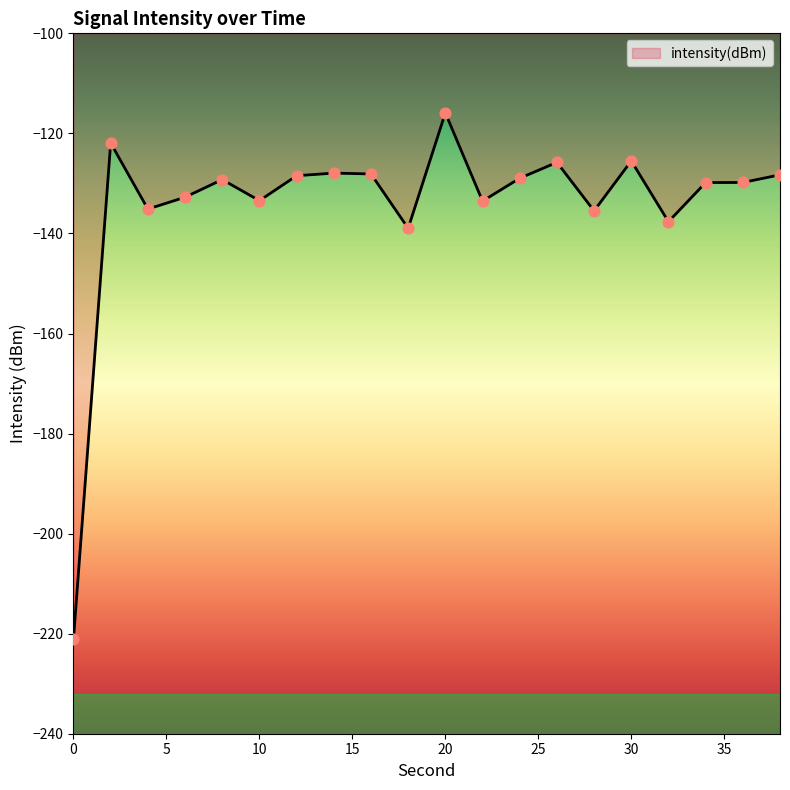

What is the smallest value displayed?

-221.0